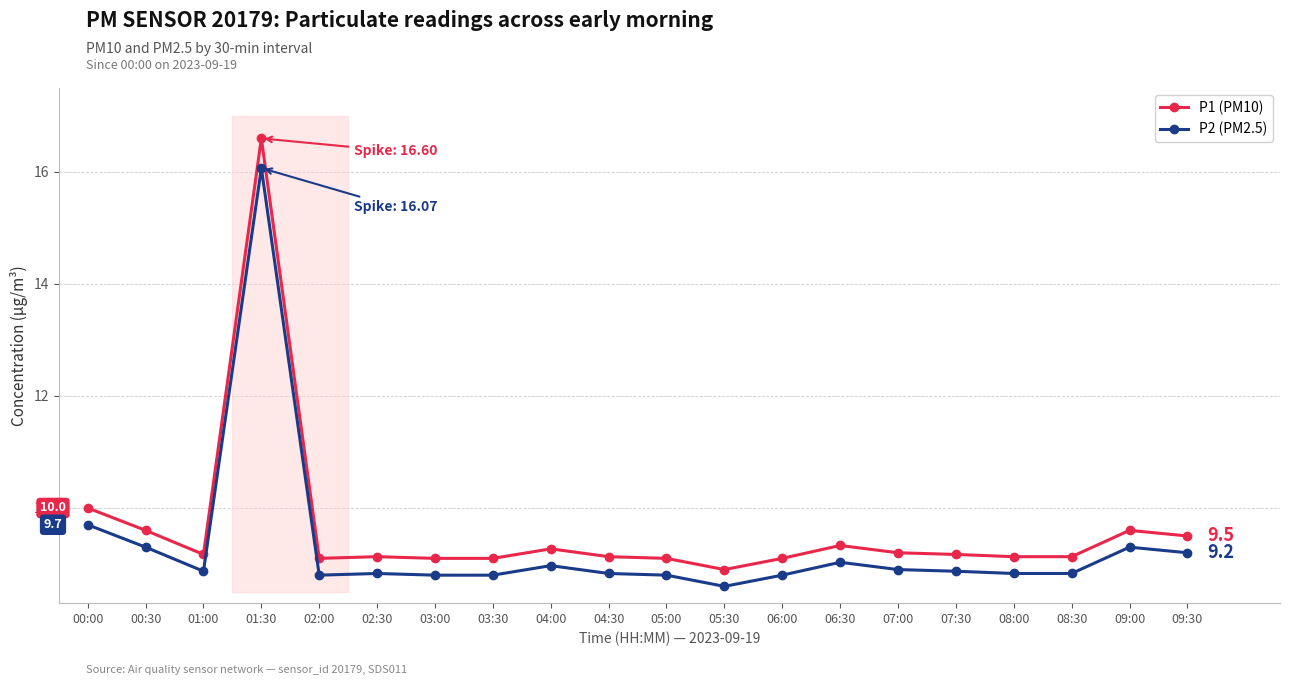

True or false: P1 (PM10) and P2 (PM2.5) intersect in this chart.

False